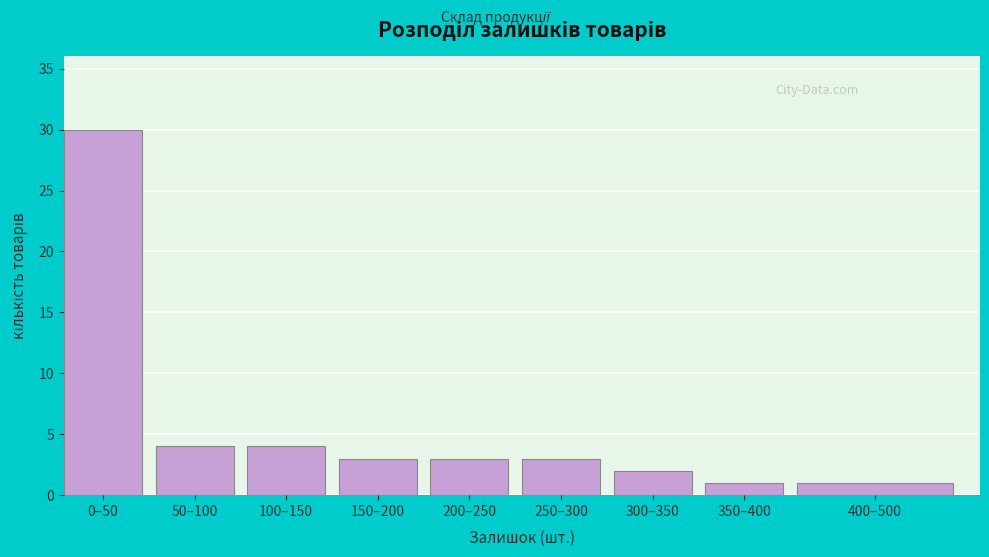

Reading right to left, transcribe all the data shown in this chart.

400–500=1	350–400=1	300–350=2	250–300=3	200–250=3	150–200=3	100–150=4	50–100=4	0–50=30